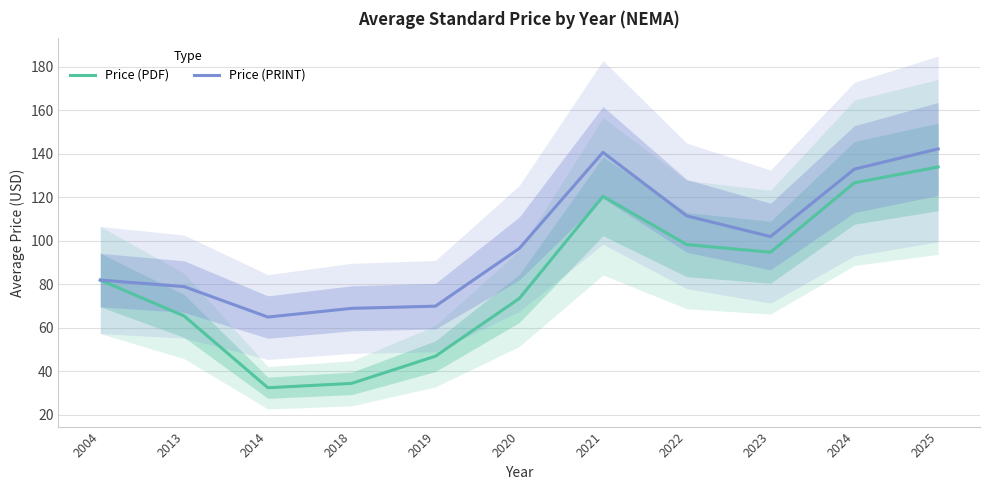

In Price (PRINT), how many points are higher than both neighbors (excluding endpoints)?

1